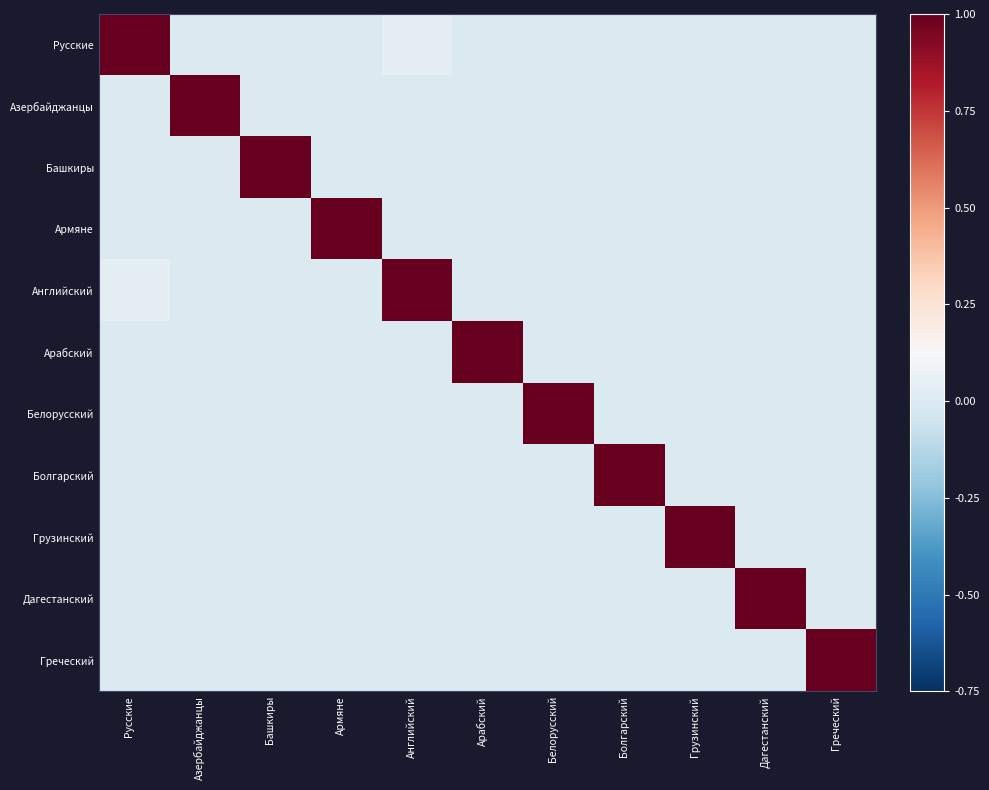

List the series in order of their peak value, highest first.

Русские, Азербайджанцы, Башкиры, Армяне, Английский, Арабский, Белорусский, Болгарский, Грузинский, Дагестанский, Греческий